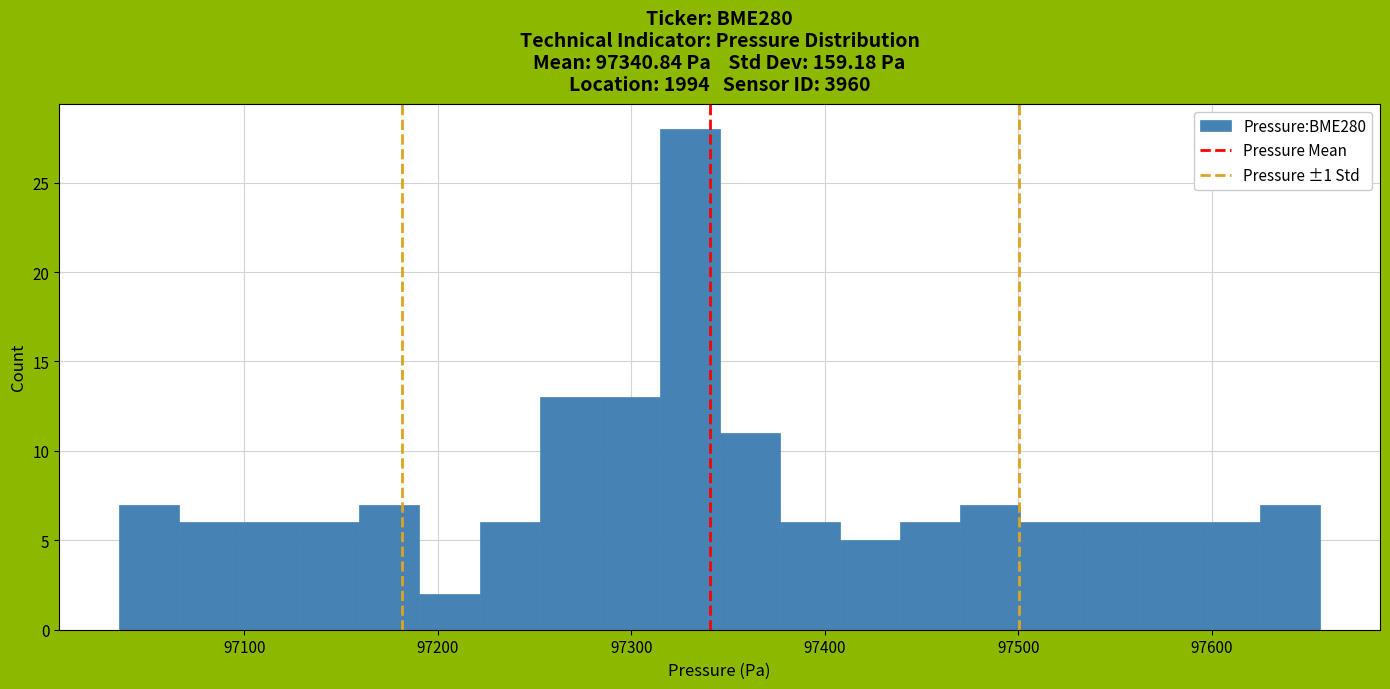

Around what value on the x-axis is the tallest bar? Give the approximate position of its centre, as read against the axis.

97330